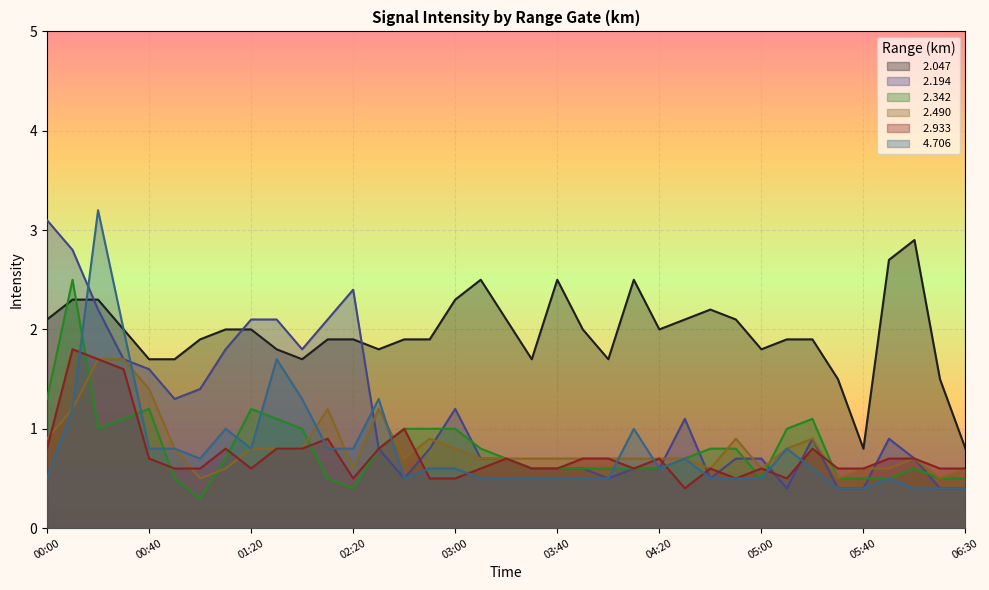

At which label does   2.047 first exceed 1?

00:00